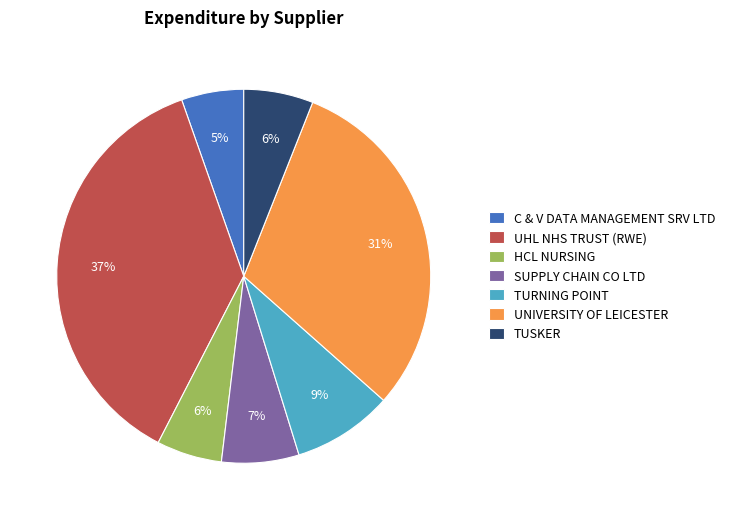

Count the number of slices in the pie.

7